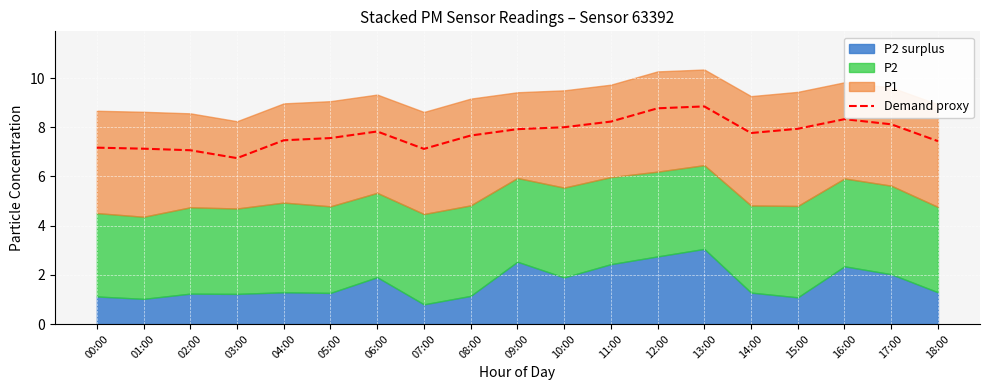

Which label corresponds to the smallest value in the chart?

03:00